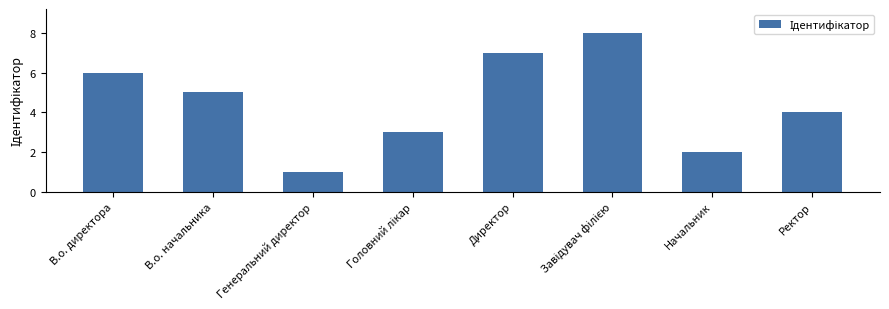

True or false: the data shows 2 at Начальник.

True